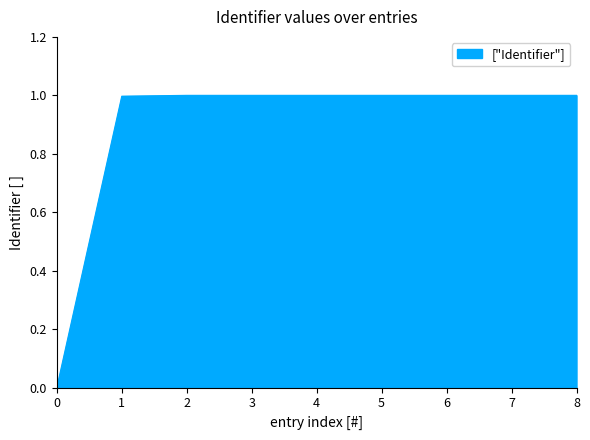

At which label is the value closest to 0?

0